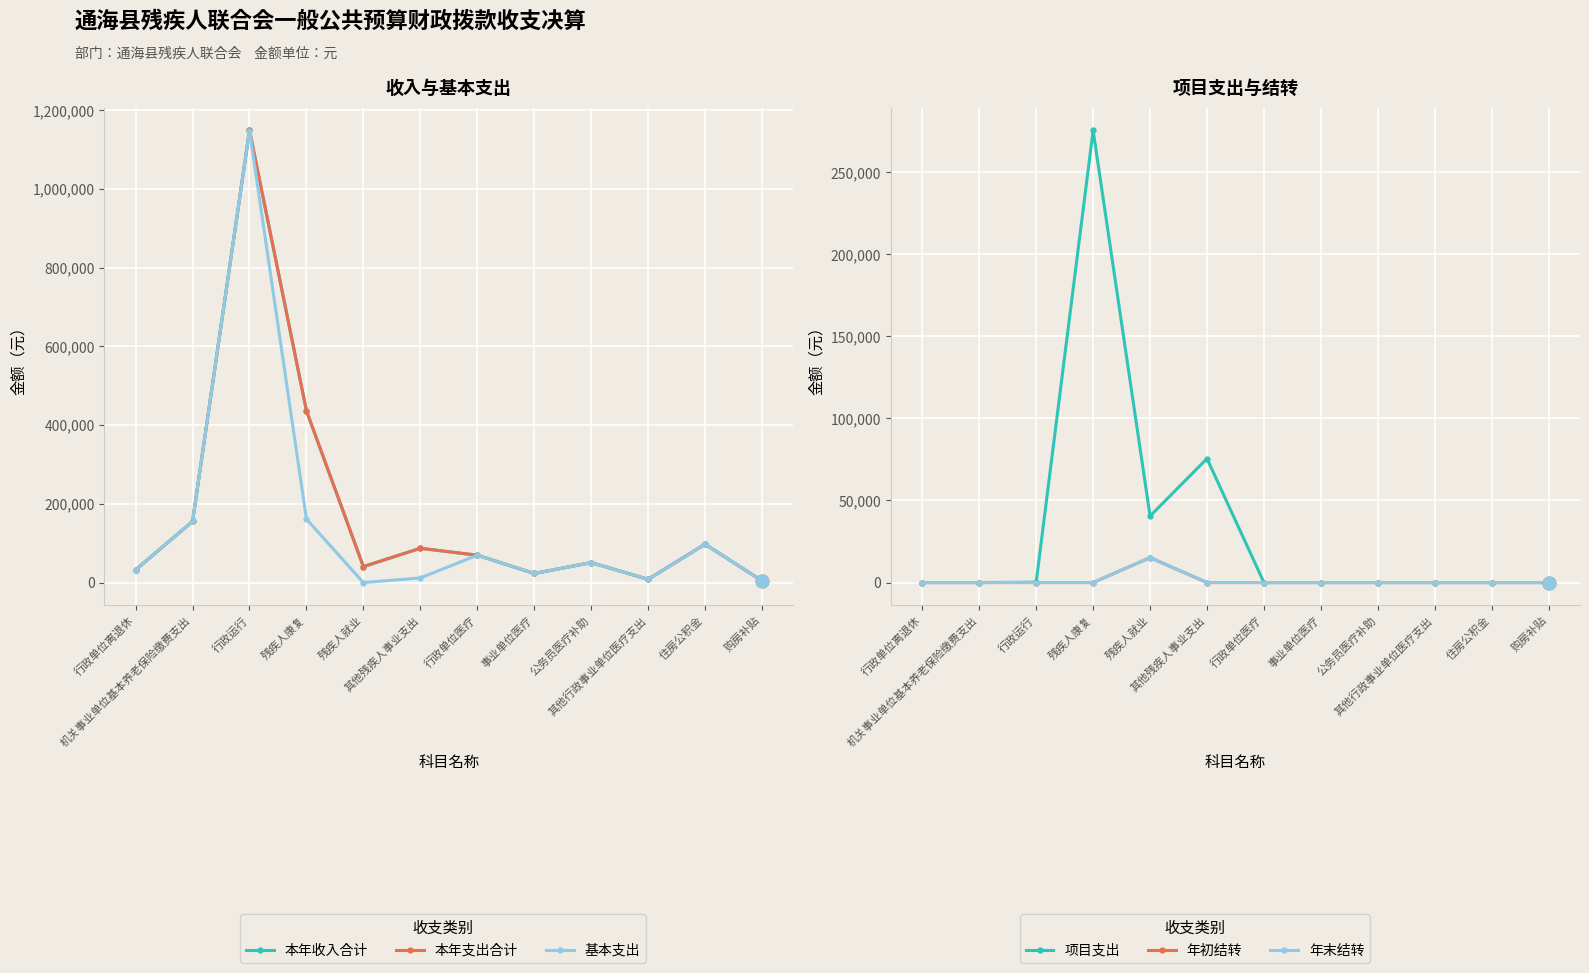

What are all the series names shown in the legend?

本年收入合计, 本年支出合计, 基本支出, 项目支出, 年初结转, 年末结转